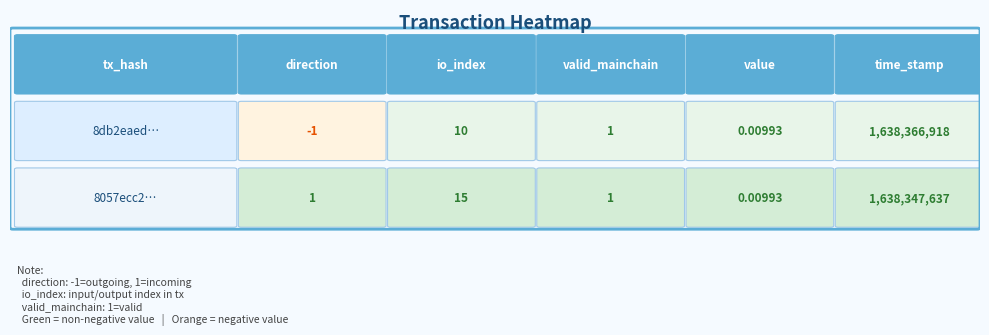

Is it true that 8057ecc235c71acda31f4180c02e7a52c0102ed equals 1.0 at direction?

True